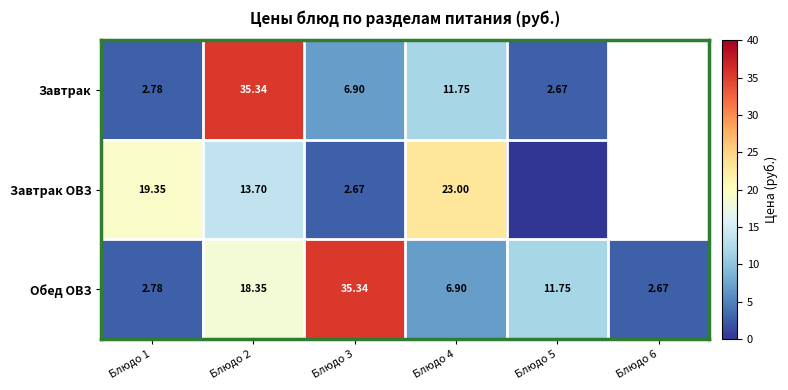

At Блюдо 2, list the series in order from smallest to largest.

Завтрак ОВЗ, Обед ОВЗ, Завтрак